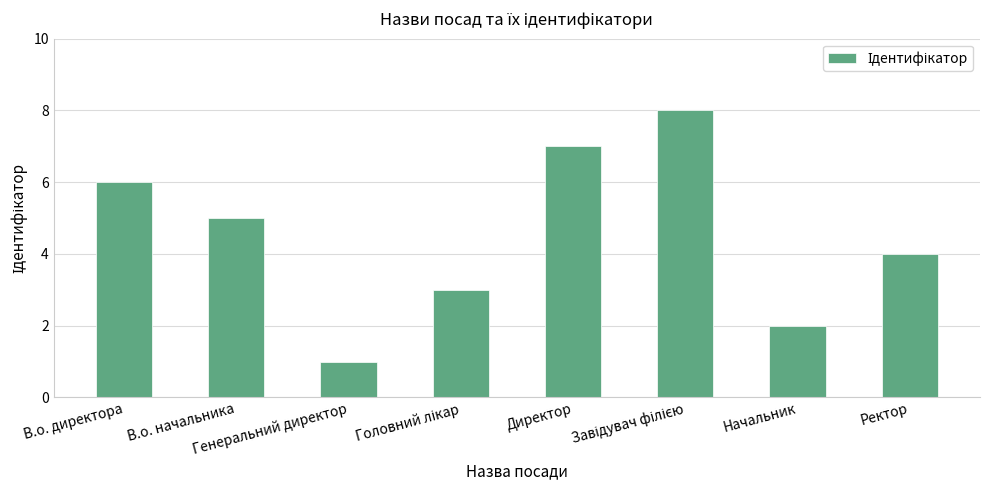

The value at Начальник is 2. True or false?

True